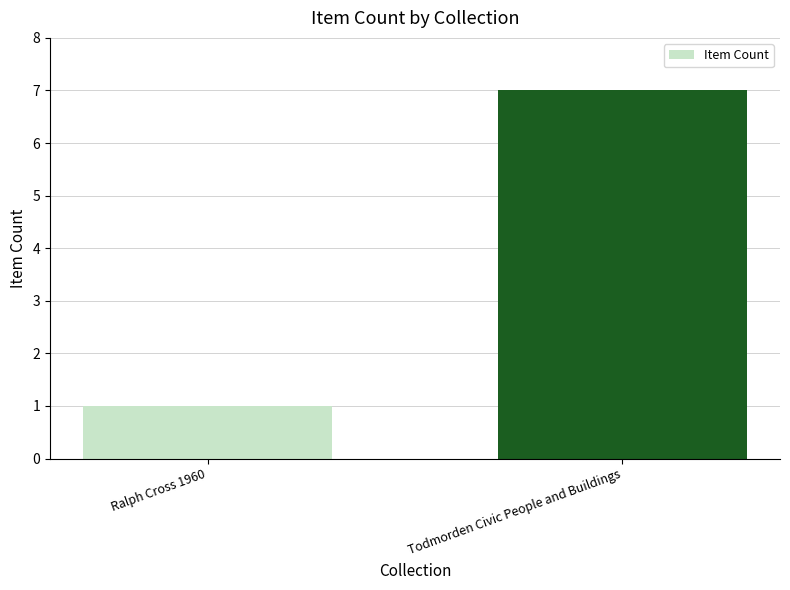

Between Ralph Cross 1960 and Todmorden Civic People and Buildings, which is larger?

Todmorden Civic People and Buildings